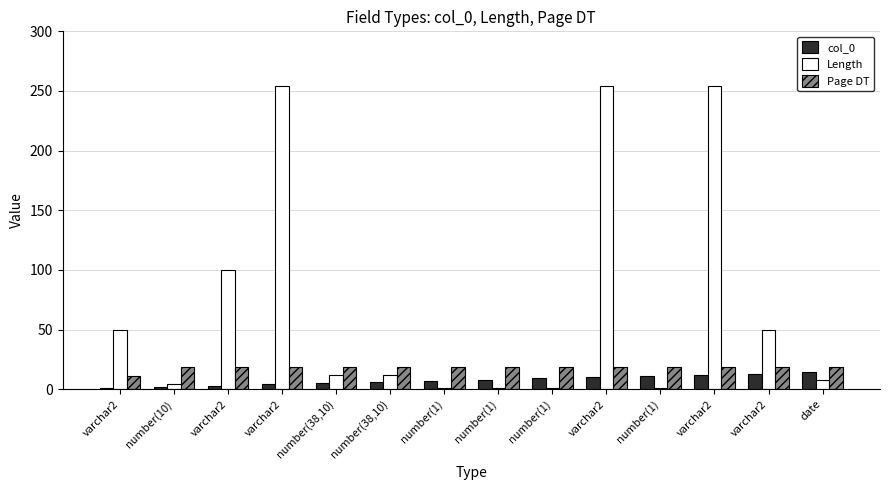

How many distinct data groups are displayed?

3